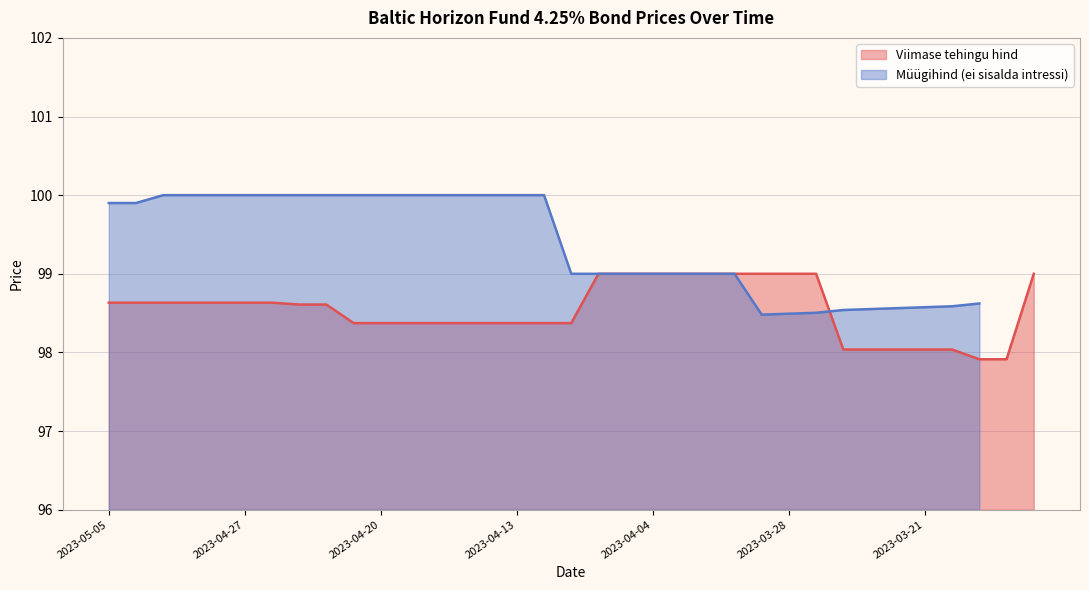

Count the number of categories in the chart.

35